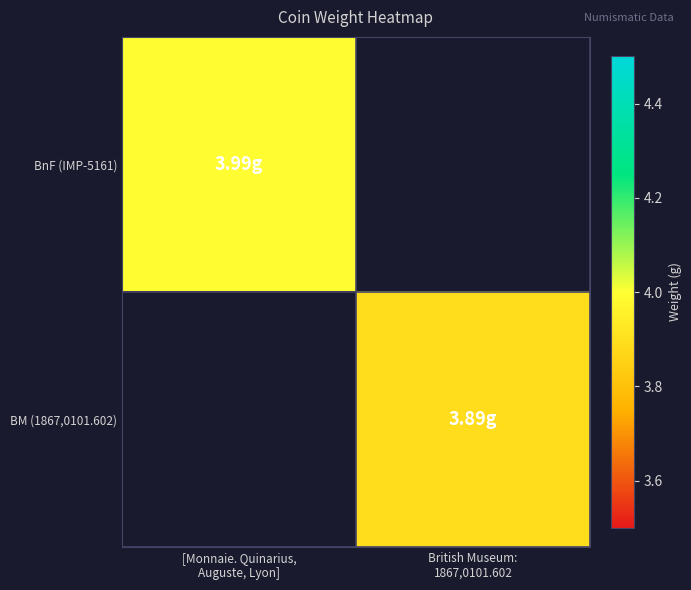

Where is BnF (IMP-5161) nearest to the value 3?

[Monnaie. Quinarius, Auguste, Lyon]